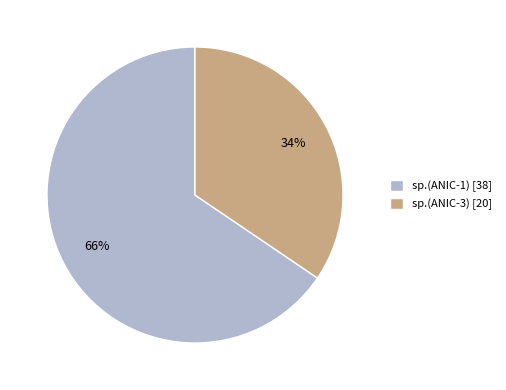

Is it true that sp.(ANIC-1) is 74% of the pie?

False